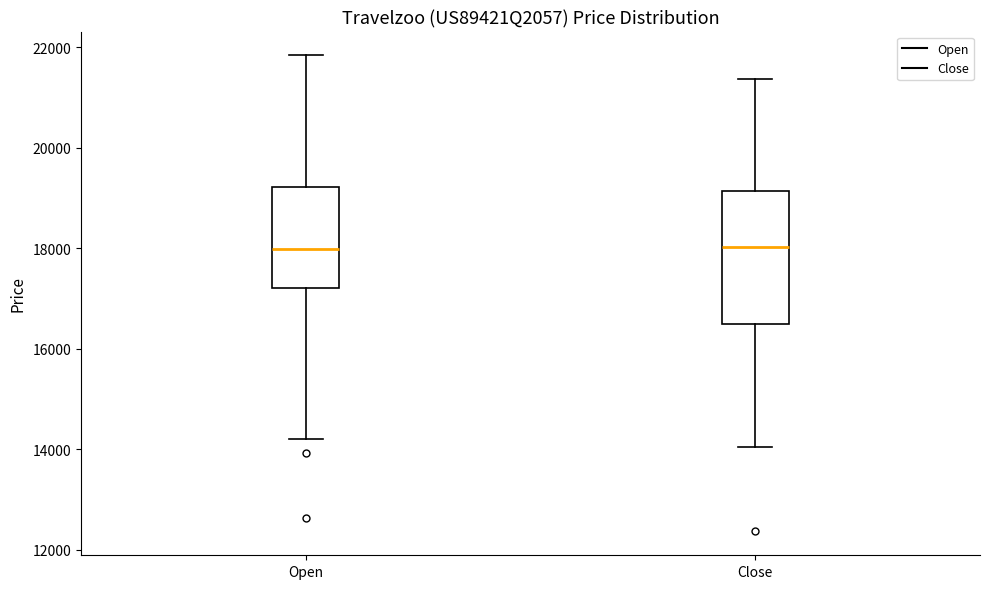

Reading left to right, transcribe this box plot: for each box, give where its median line is, the range the box spans, and where its two whiskers end, as read against the y-axis. The values are not printed on the chart, so give them approximately, as read against the axis.

Open: median 18000, box 17200 to 19200, whiskers 14200 to 21800
Close: median 18000, box 16400 to 19200, whiskers 14000 to 21400